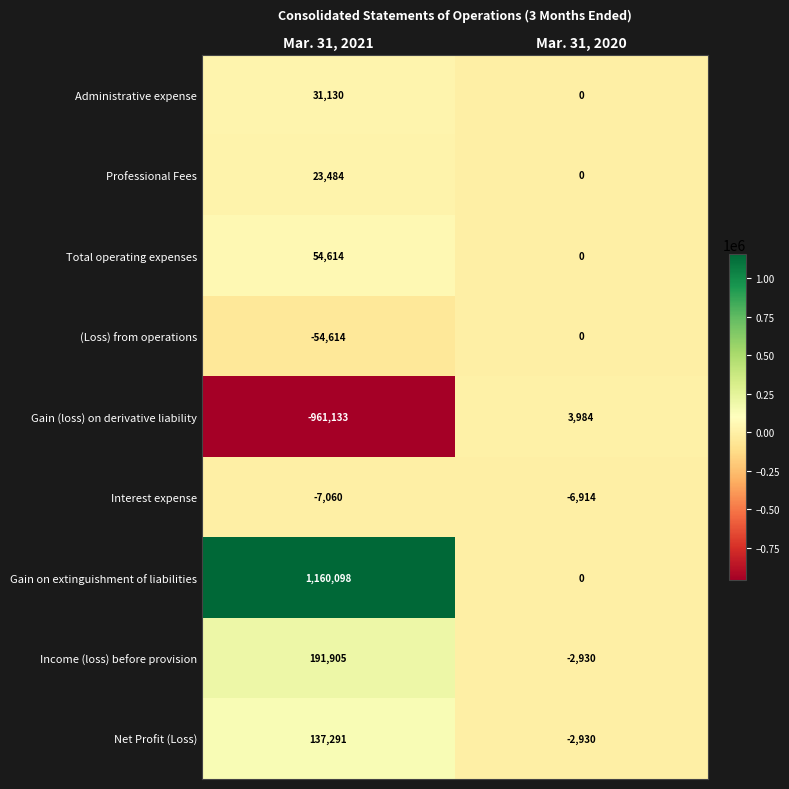

How many data points does each series have?

2